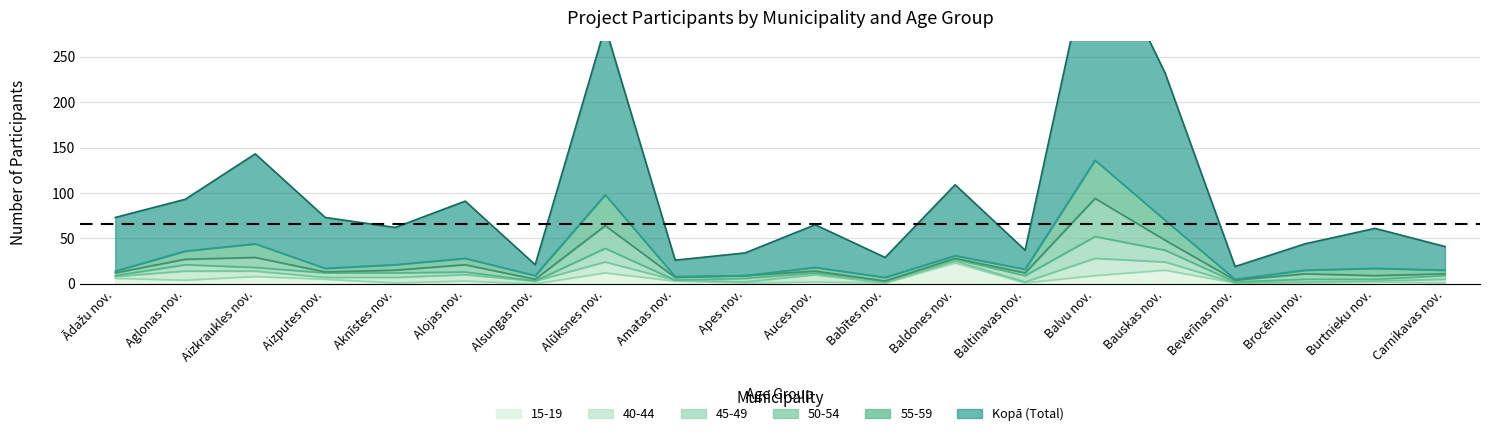

The value of Kopā (Total) at Alojas nov. is 125. True or false?

False